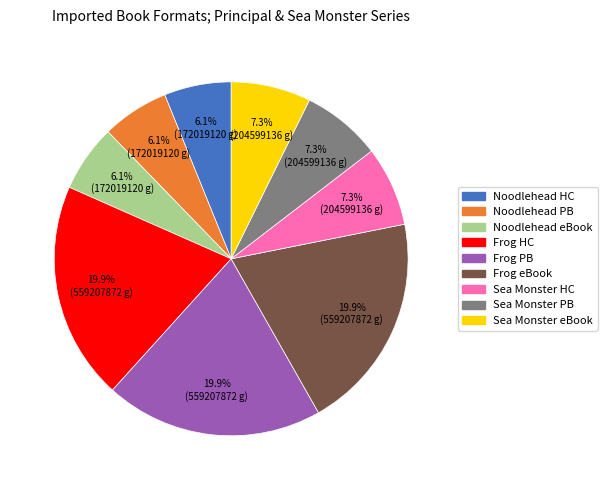

Between Noodlehead eBook and Frog PB, which is larger?

Frog PB